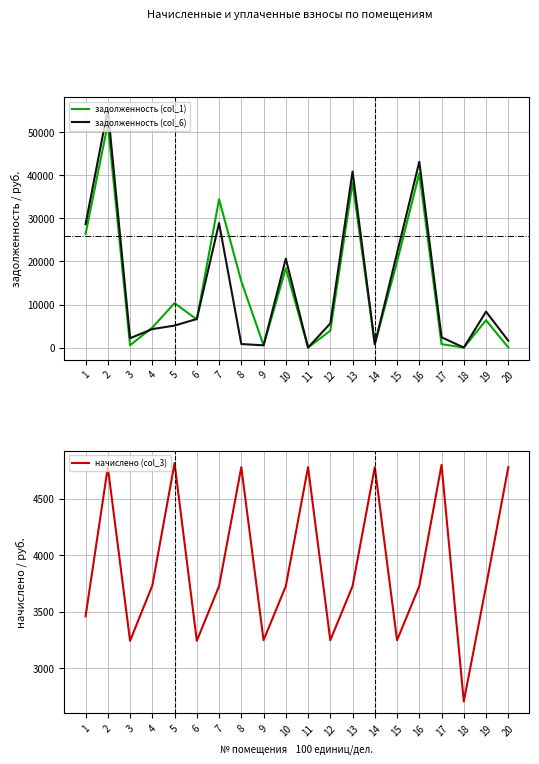

How many data points in начислено (col_3) are above 3725?

13